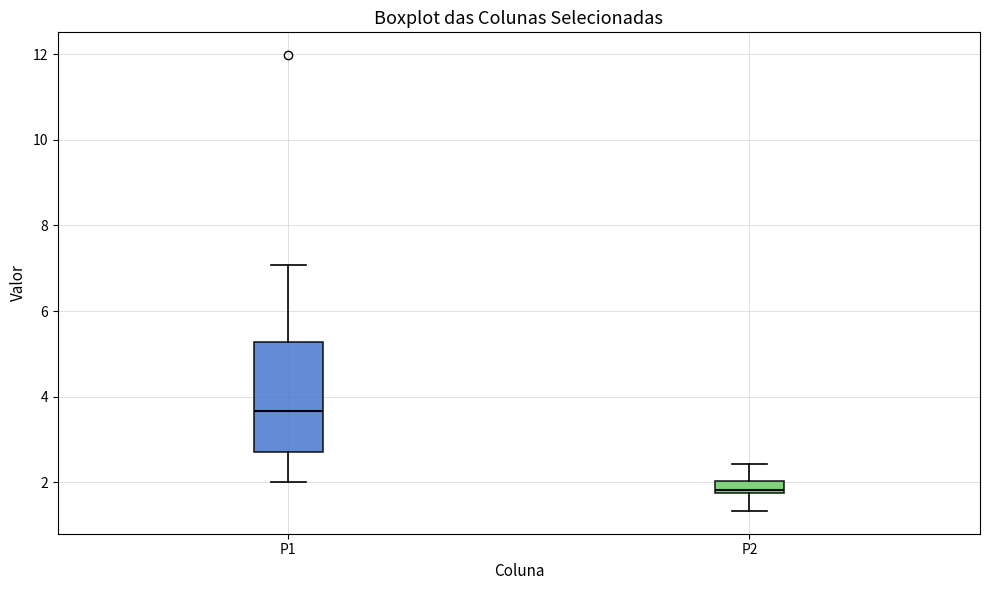

Which box's median line is the lowest?

P2